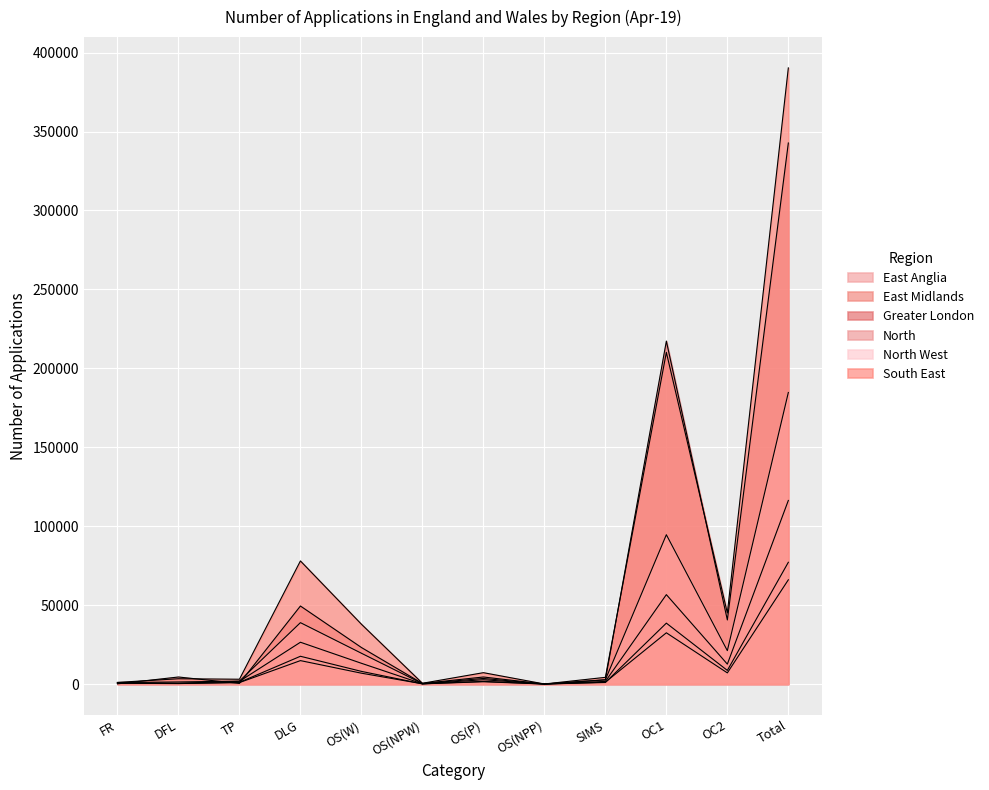

How many values in the Greater London series exceed 4449?

5